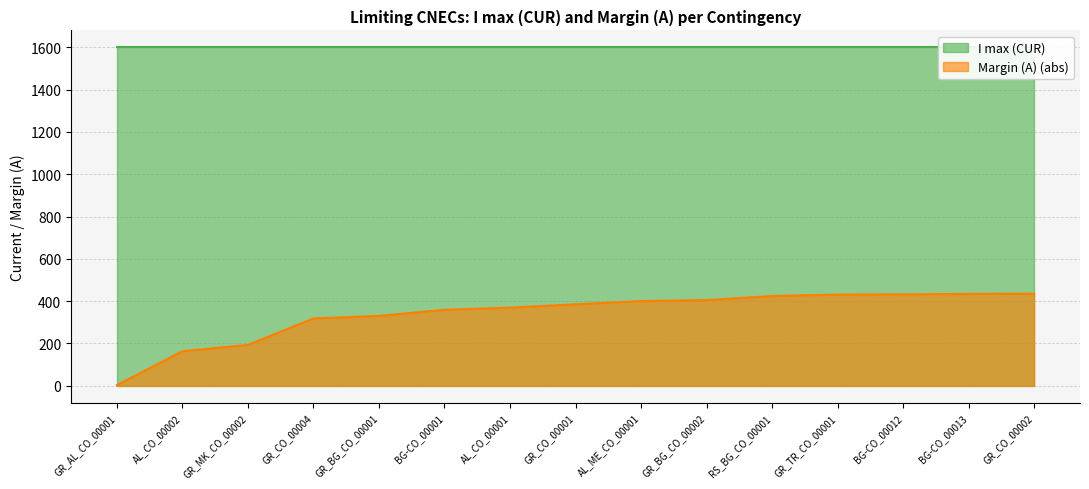

What is the difference between the maximum and minimum values?

432